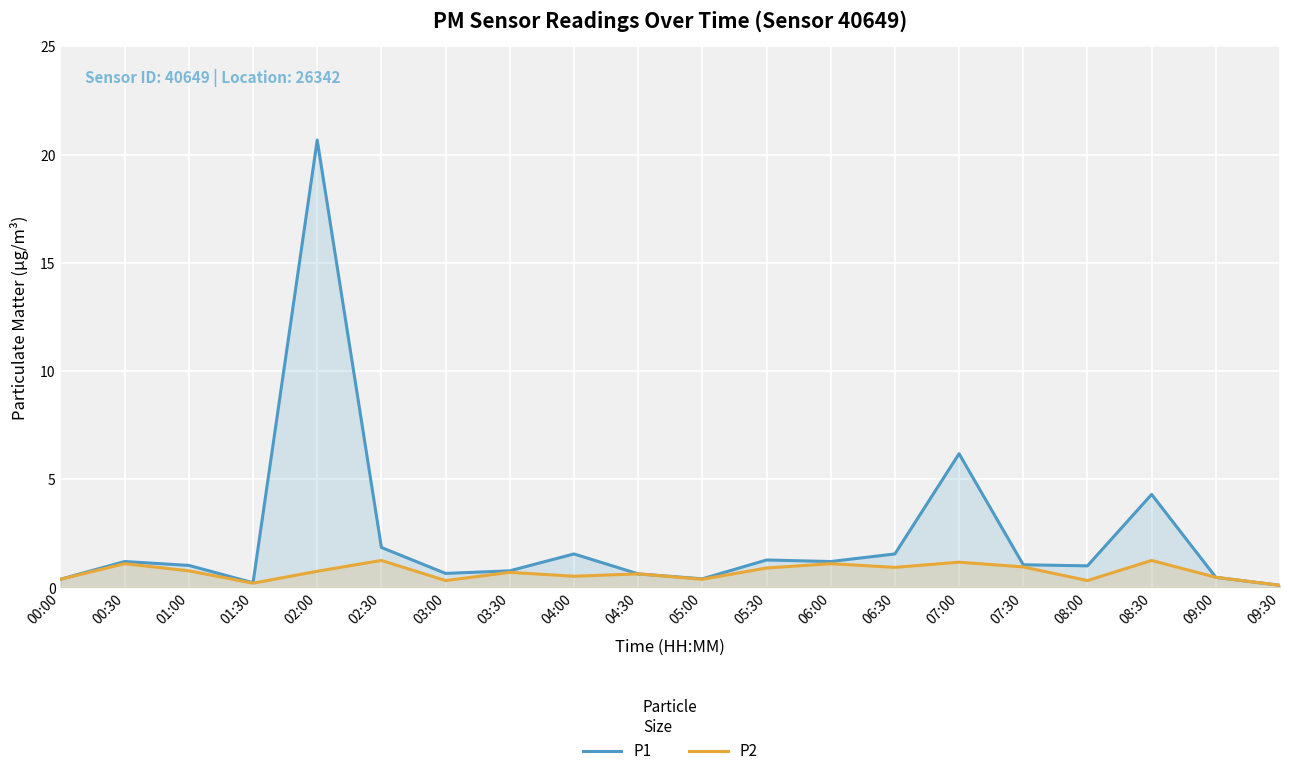

Between 01:00 and 04:30, which series saw the biggest shift?

P1